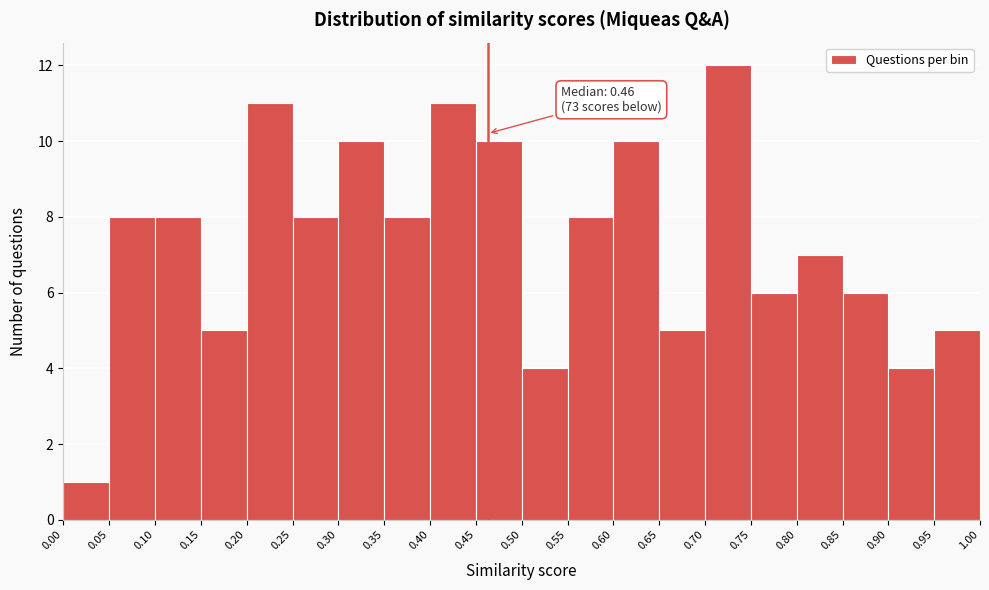

Over which range of the x-axis is the bar tallest?

0.70 to 0.75